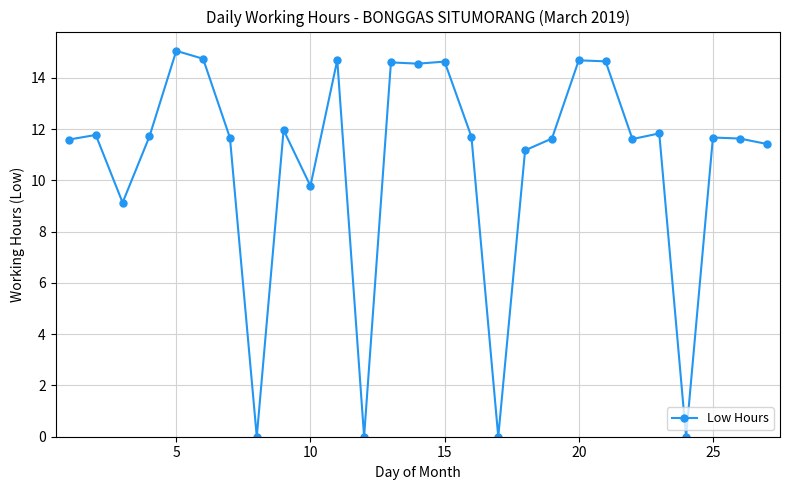

True or false: the data has more than 2 interior local peaks.

True